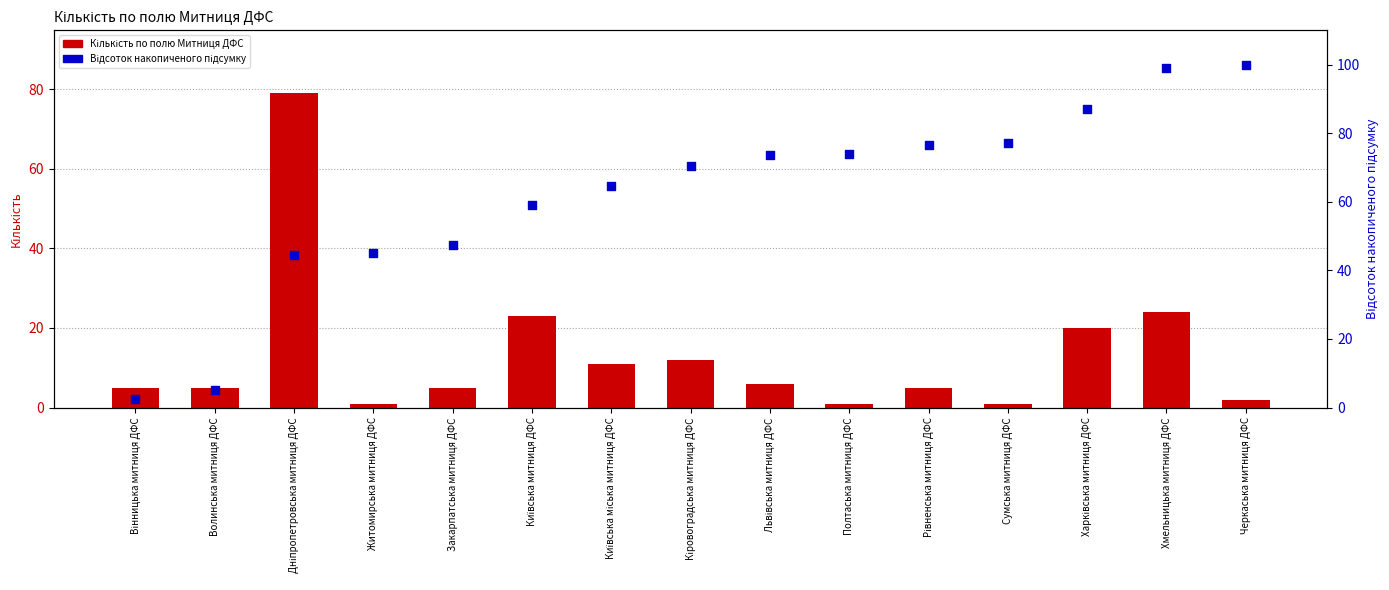

Which series has the largest Y range (max minus min)?

Відсоток накопиченого підсумку